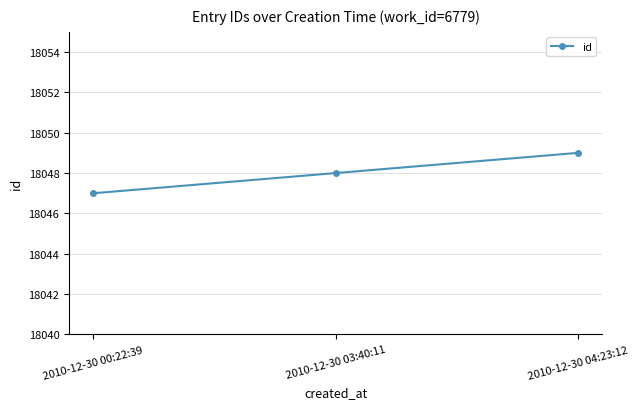

Read the value at 2010-12-30 04:23:12.

18049